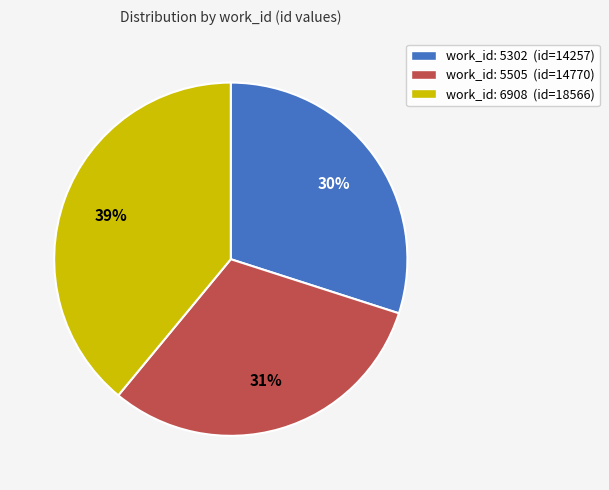

Is there any slice that represents more than half of the pie?

No